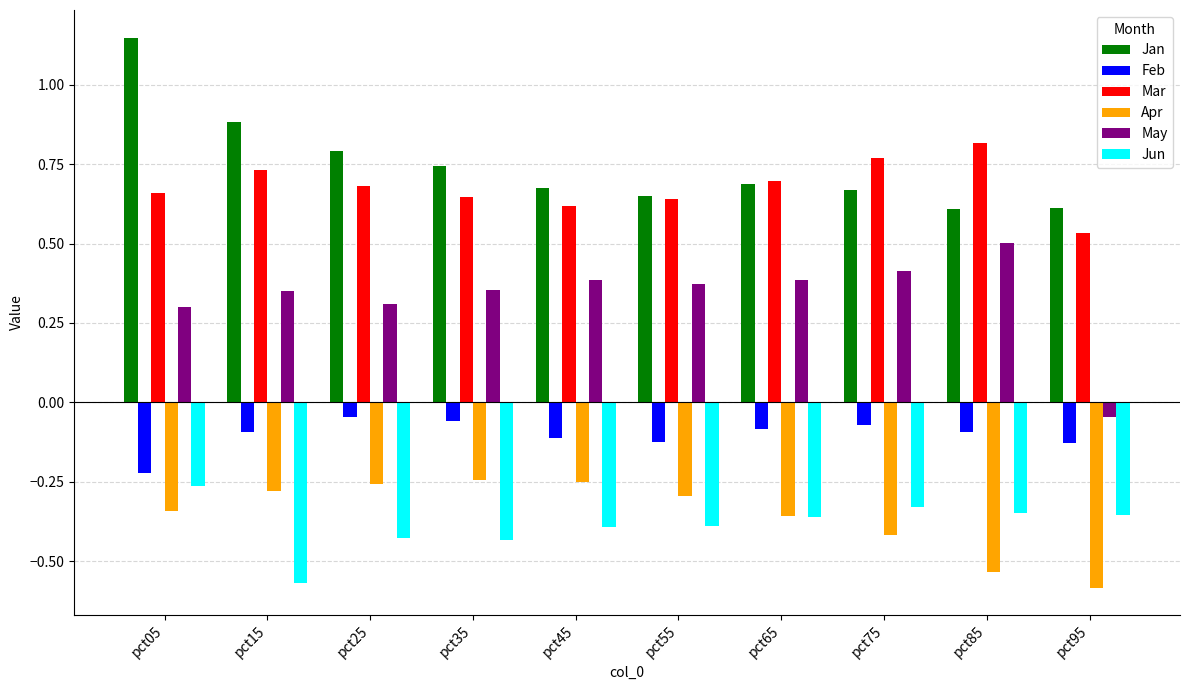

At which category does the chart reach its peak across all series?

pct05